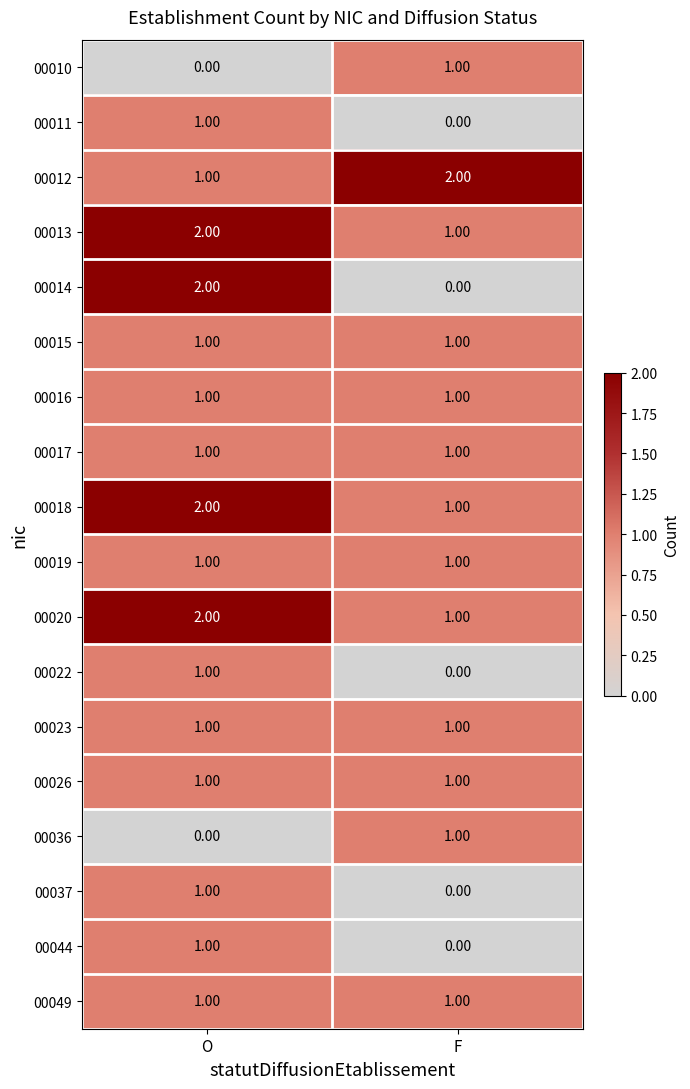

Rank the categories by 00022 value from highest to lowest.

O, F